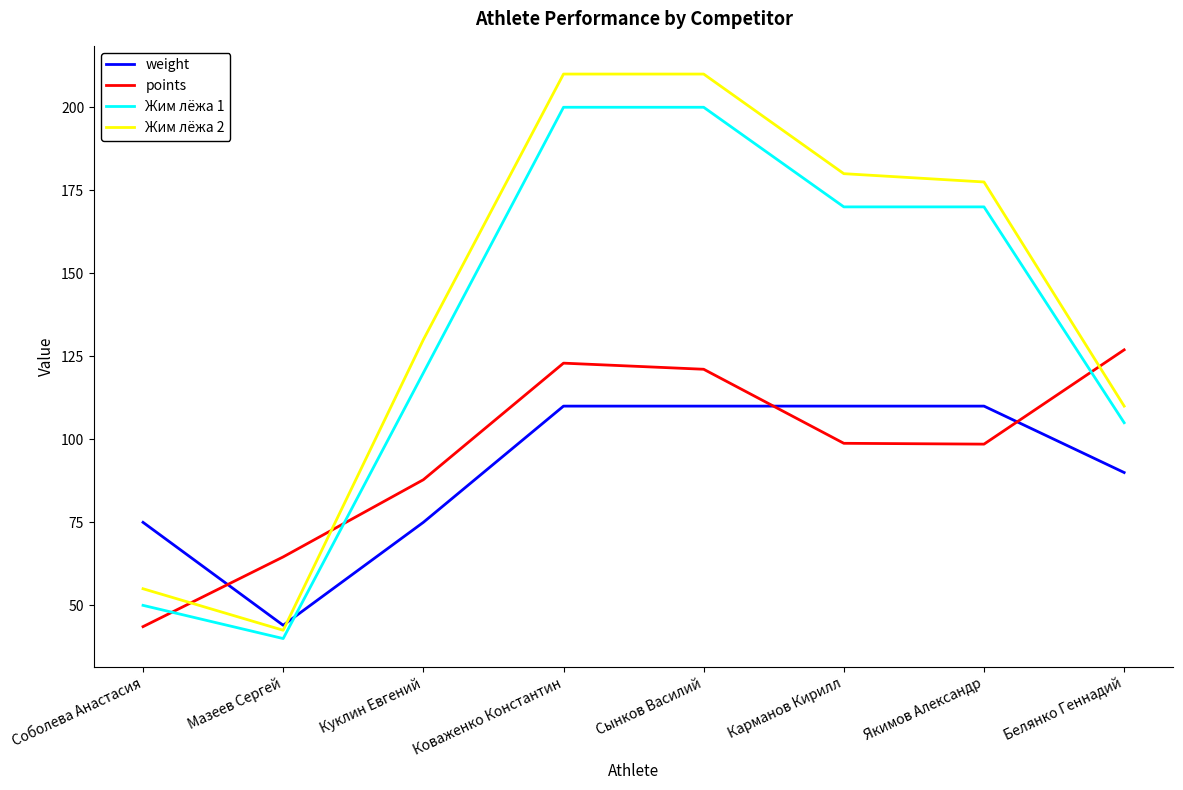

What is the difference between the points values at Куклин Евгений and Карманов Кирилл?

11.0